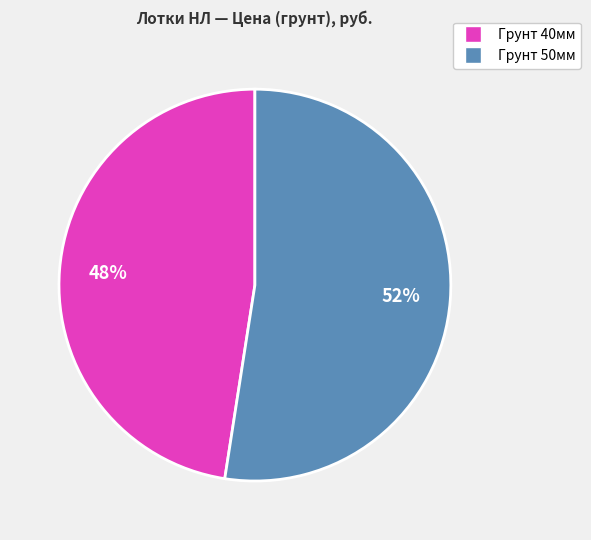

Is there a majority slice in this chart?

Yes